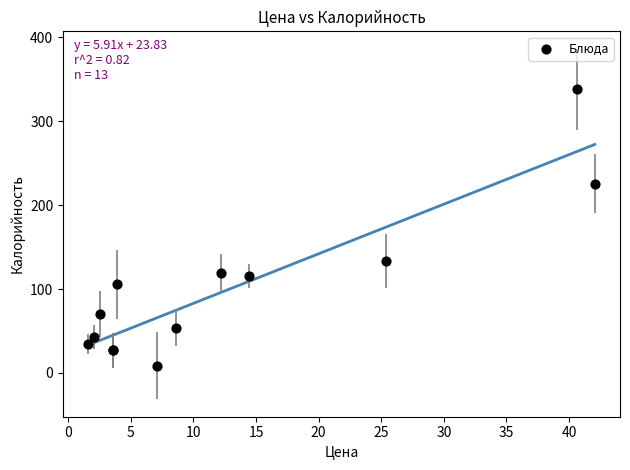

What Y value in the scatter plot is closest to 173?

133.4